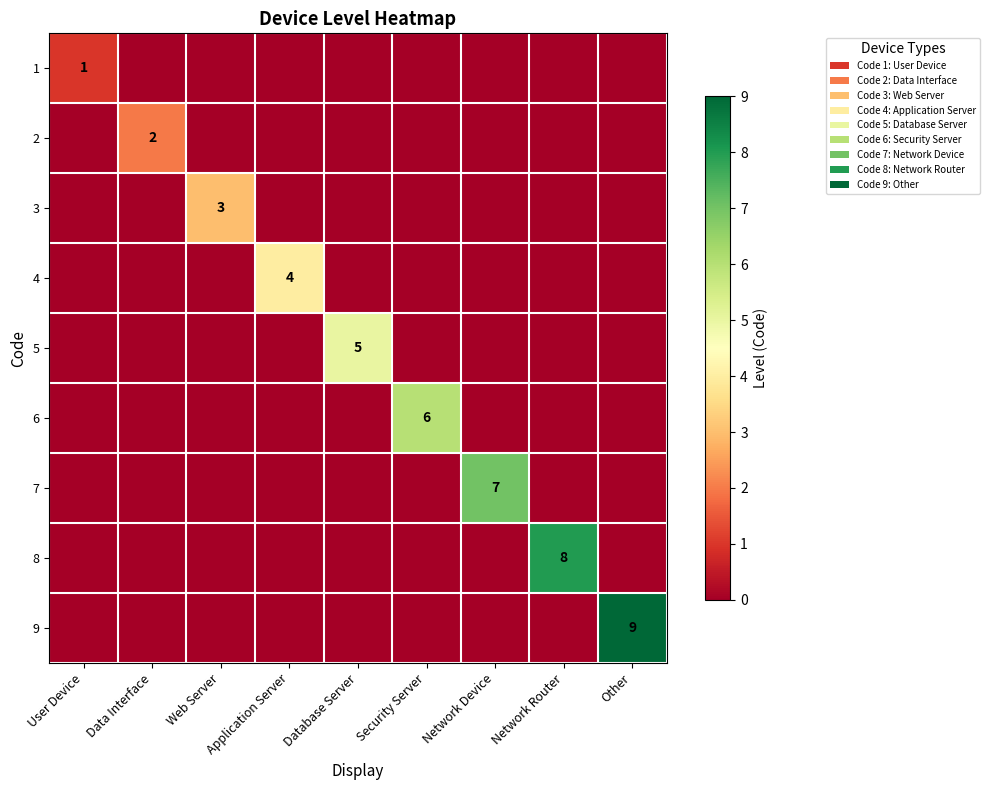

The value of 4 at Application Server is 2. True or false?

False